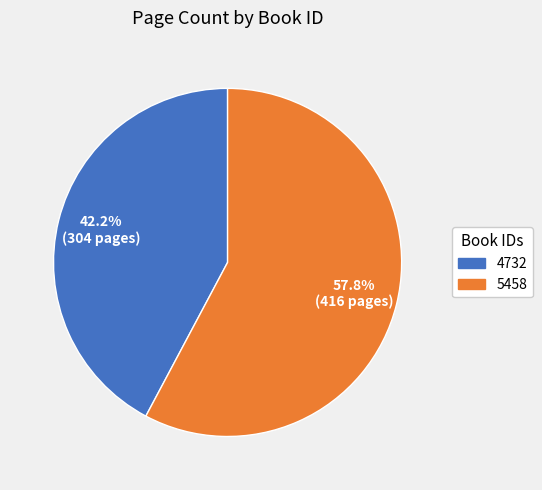

How many segments does this pie chart have?

2